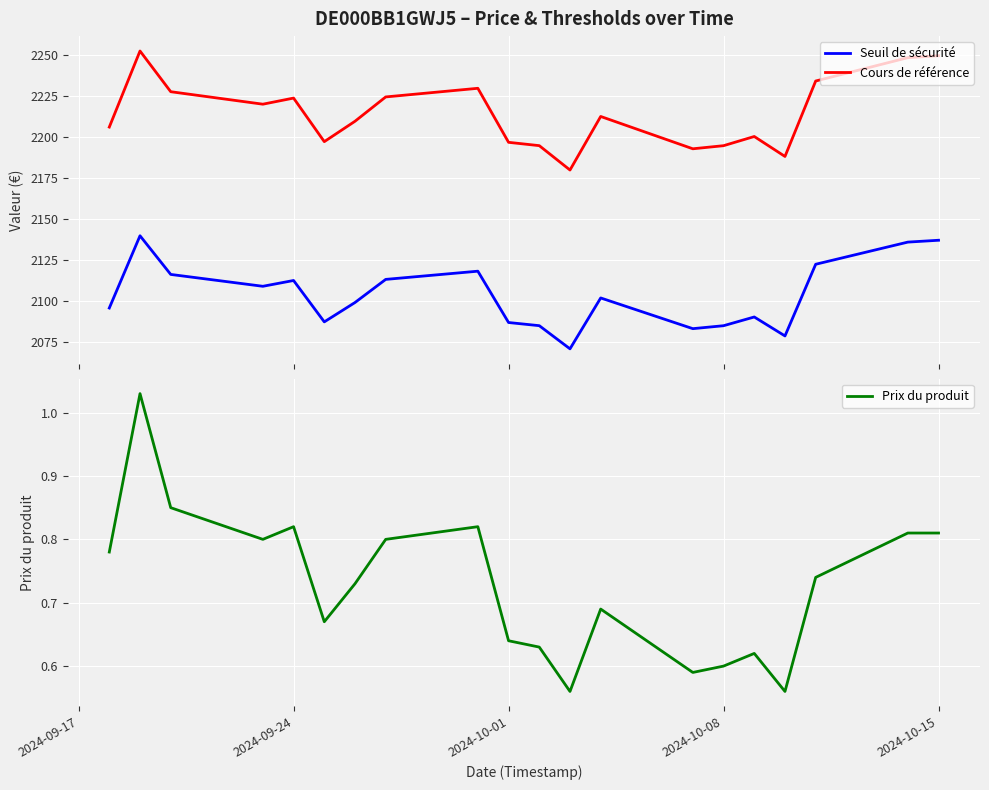

What is the label of the 16th point from the left?

2024-09-24